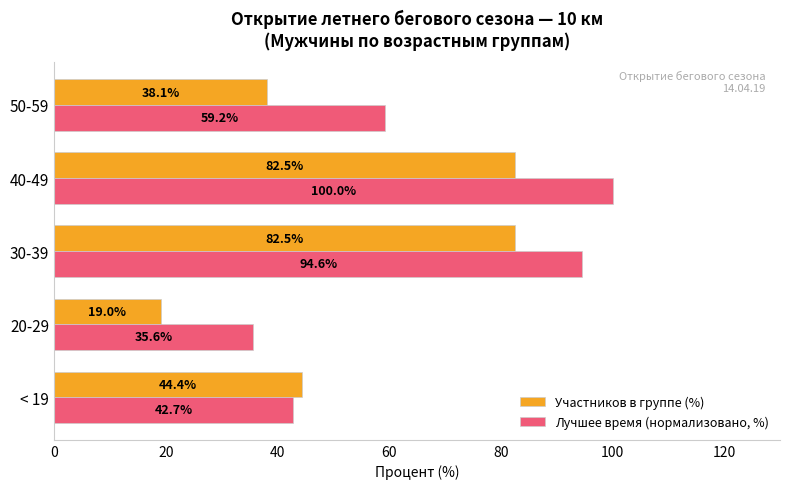

List the series in order of their overall mean, lowest first.

Участников в группе (%), Лучшее время (нормализовано, %)